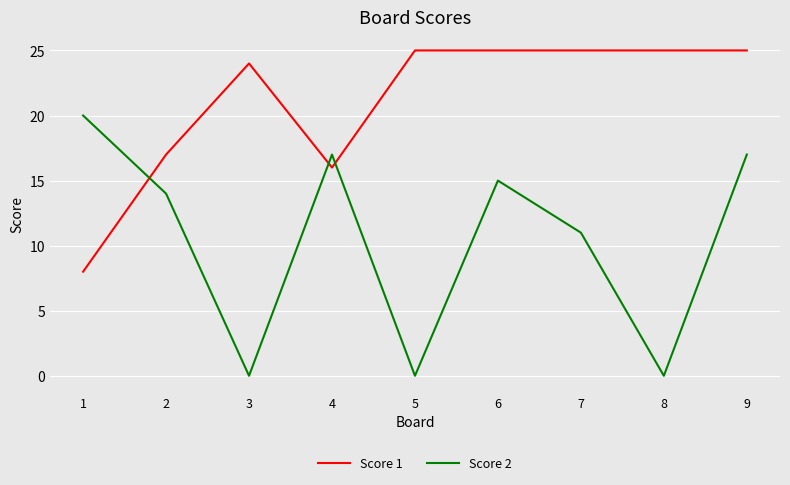

The Score 1 series shows 25 at 7. True or false?

True